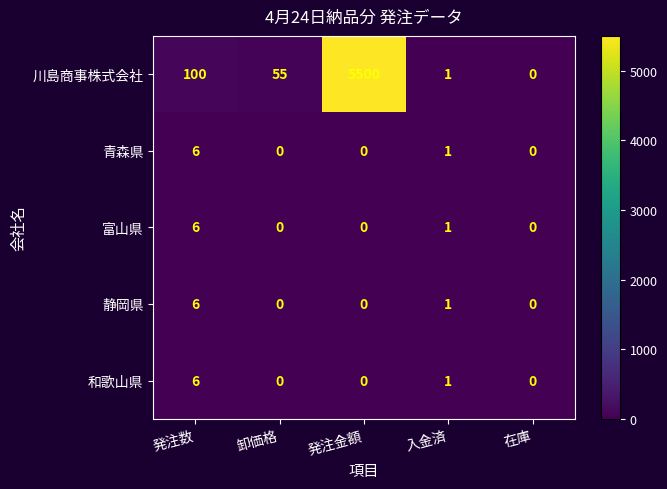

Which series has the largest total across all categories?

川島商事株式会社